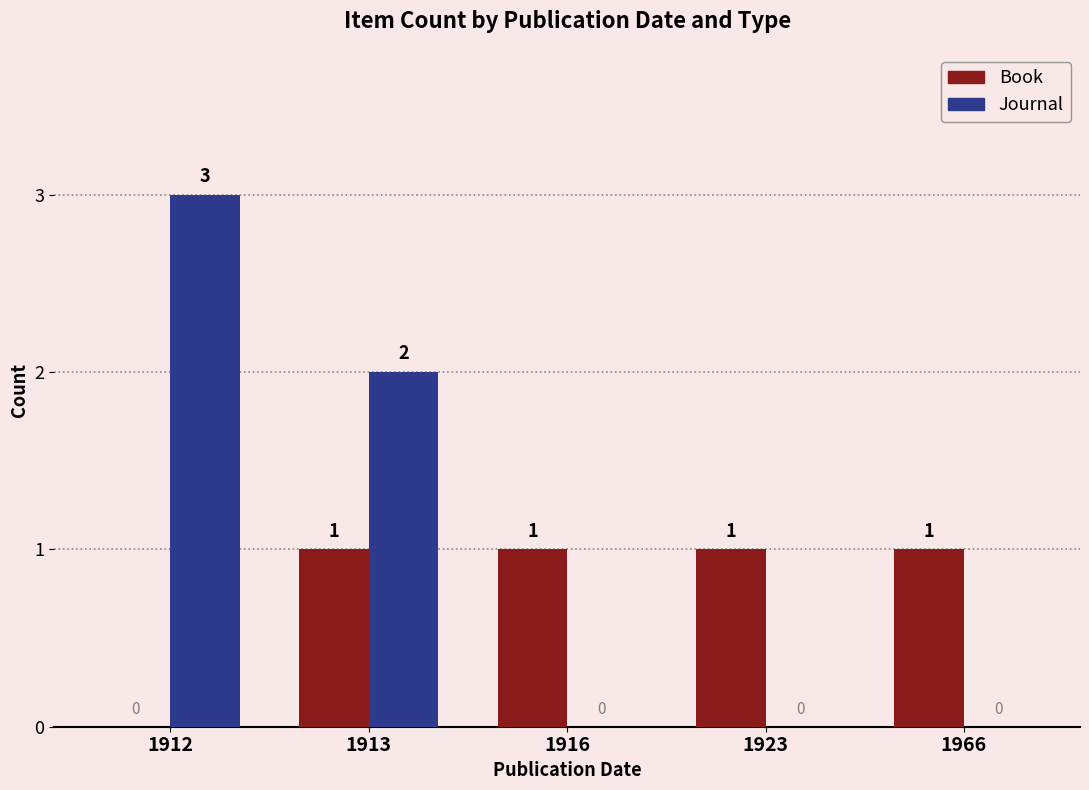

Is it true that Book equals 0 at 1916?

False